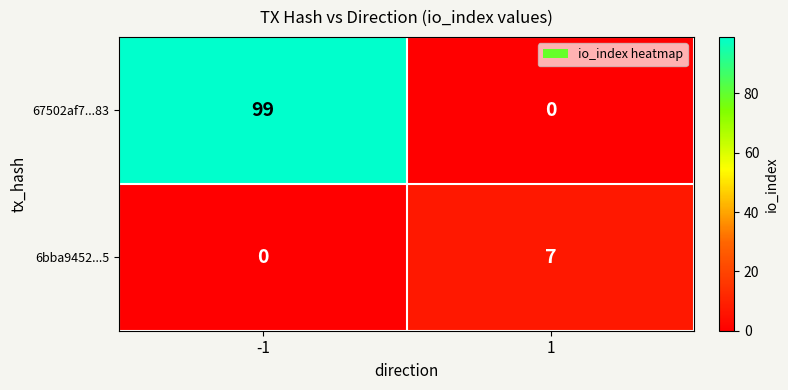

What is the average value of the 67502af7...83 series?

50